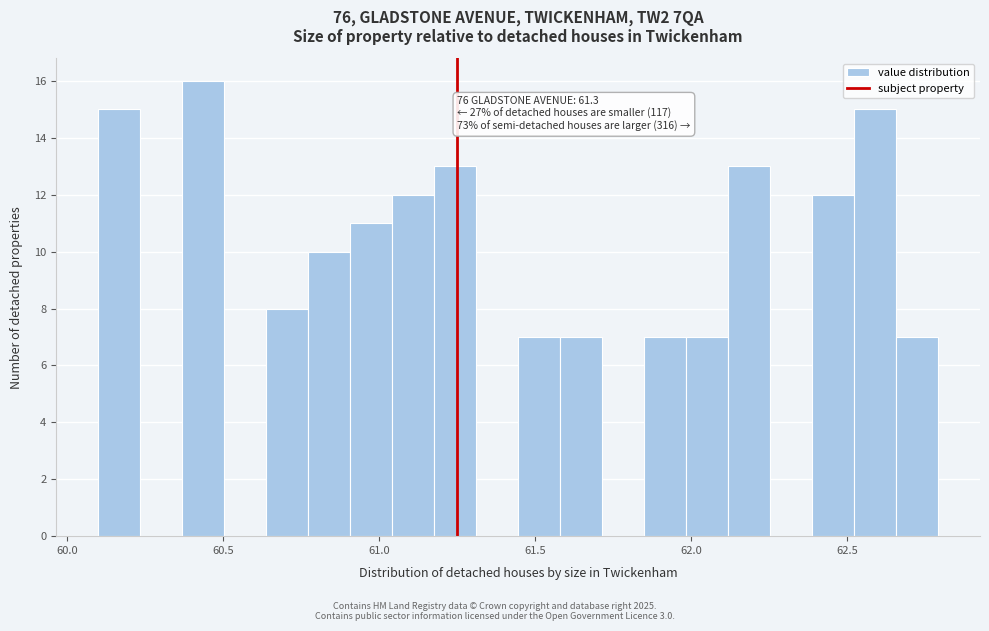

Around what value on the x-axis is the tallest bar? Give the approximate position of its centre, as read against the axis.

60.45